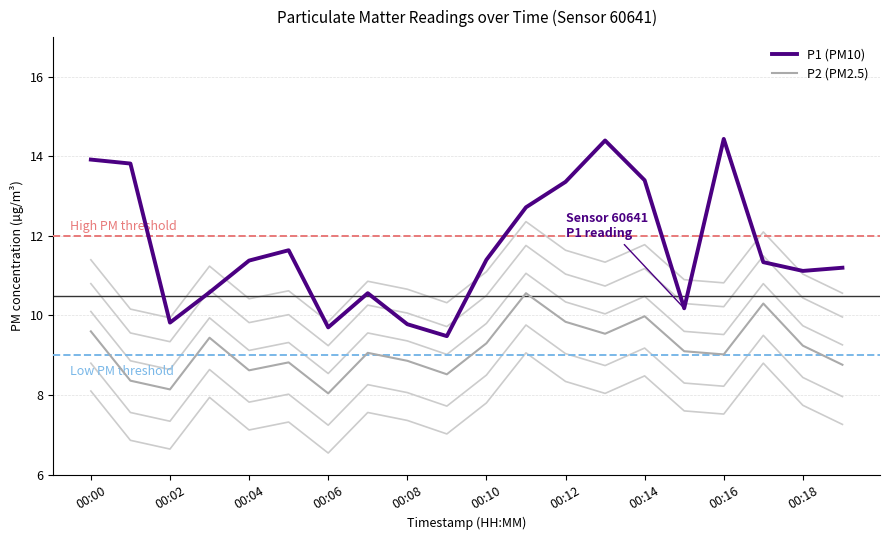

Is it true that P2 (PM2.5) equals 9.3 at 00:10?

True